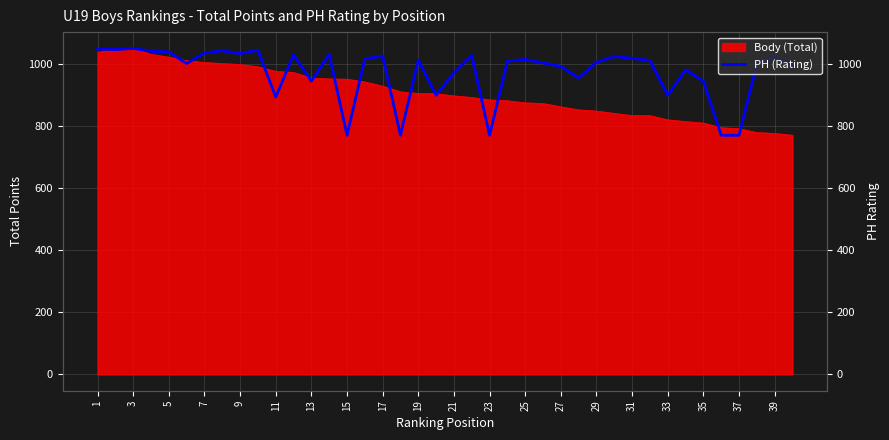

Is it true that the value at 35 is 1600.1?

False